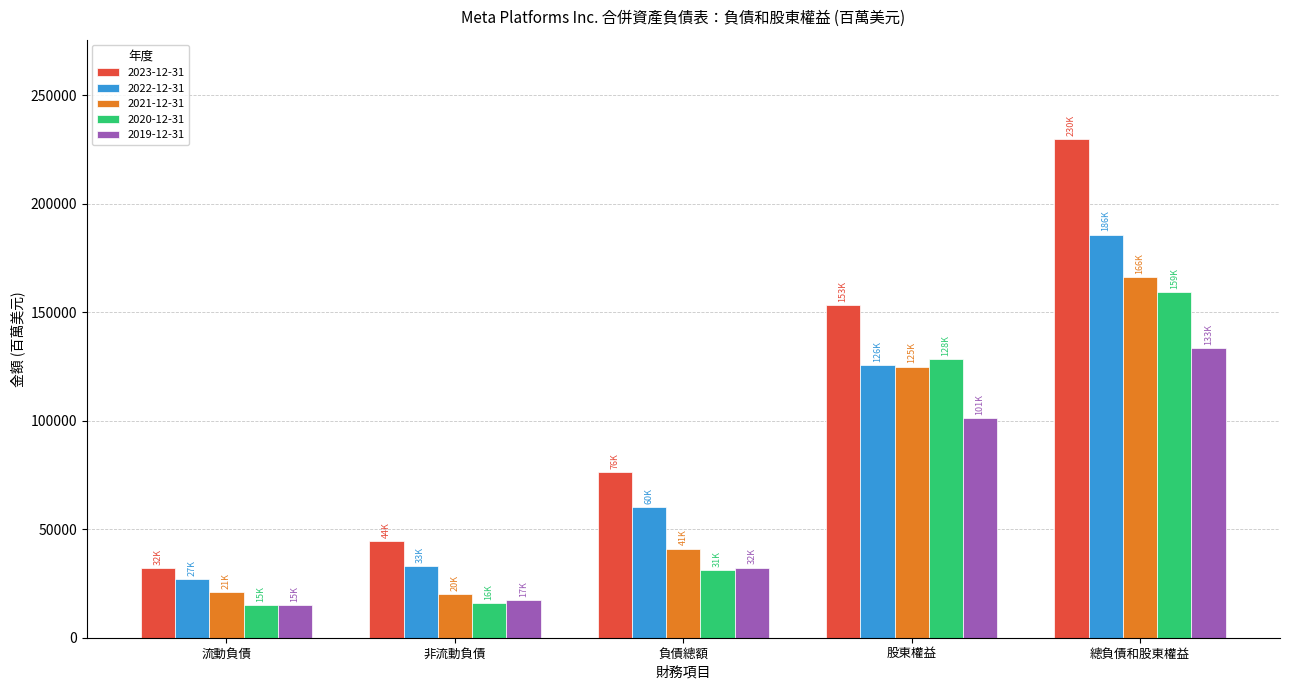

At which category is the sum across all series the highest?

總負債和股東權益